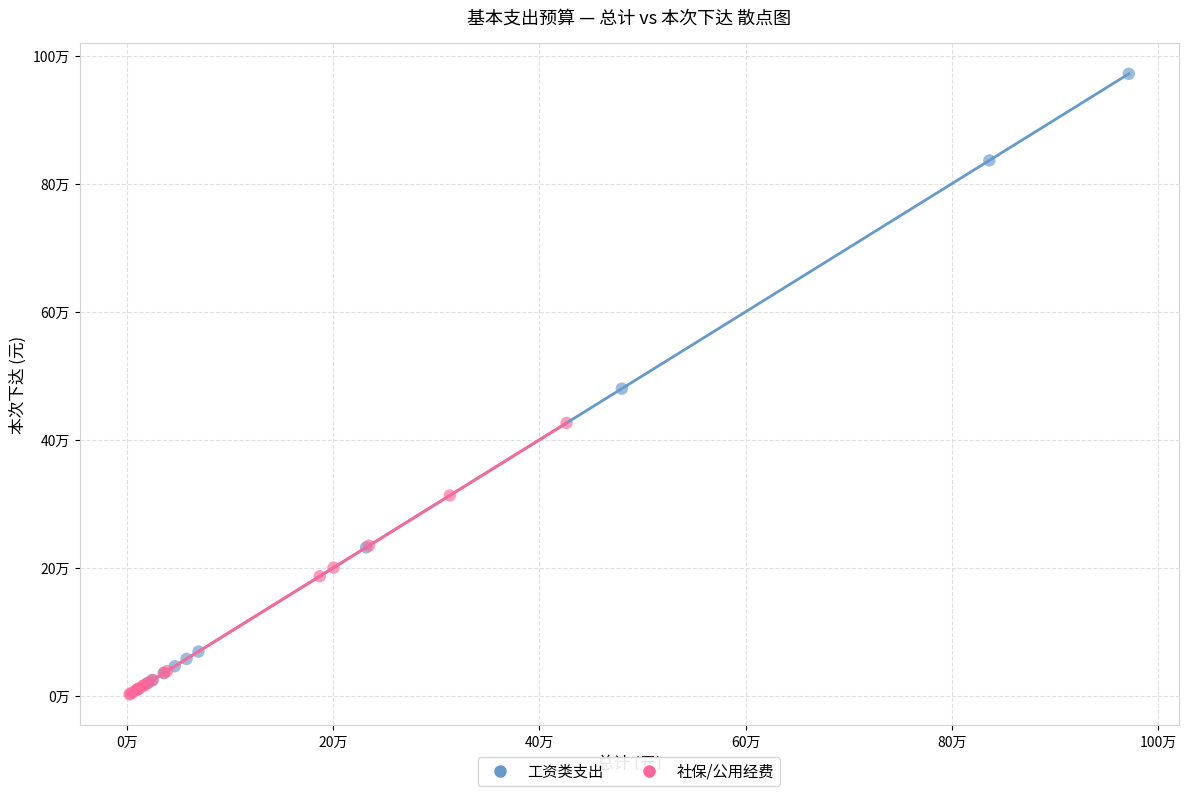

What are all the series names shown in the legend?

工资类支出, 社保/公用经费